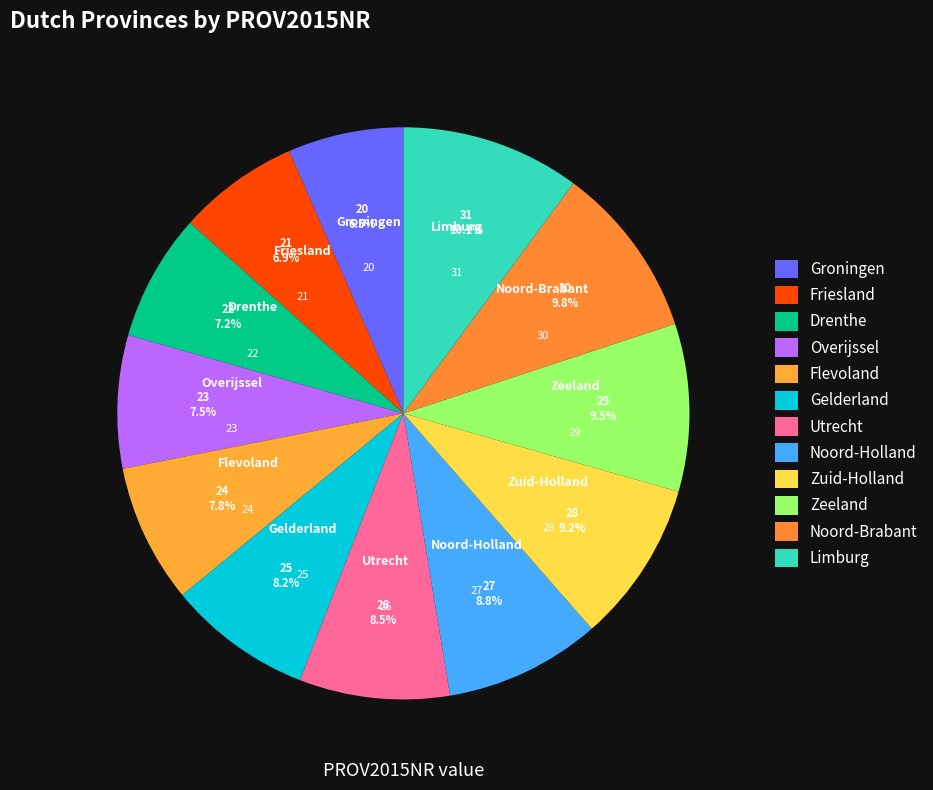

How many slices are in this pie chart?

12